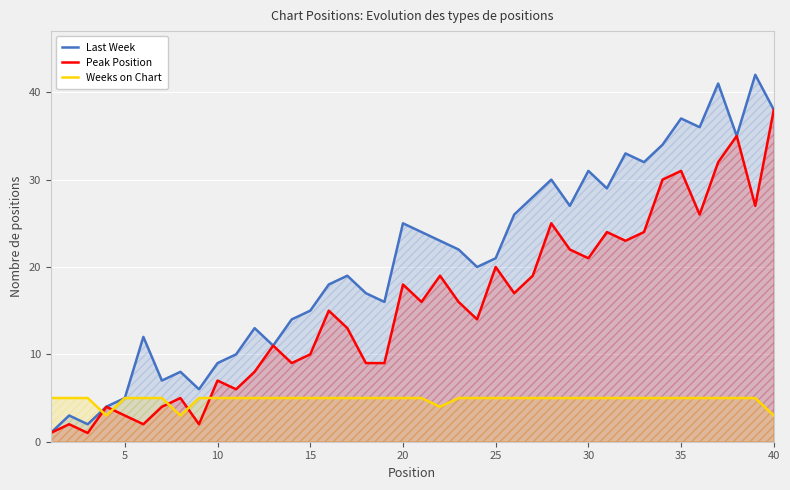

The value of Peak Position at 30 is 37. True or false?

False